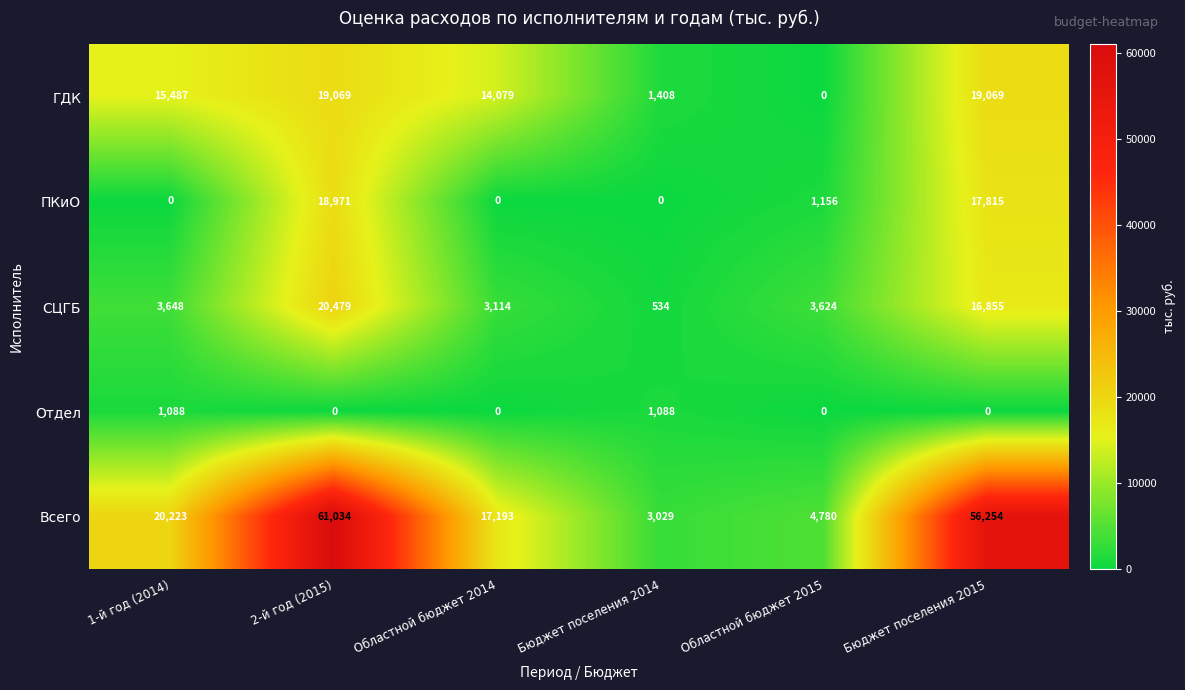

Rank the series by their maximum value, from lowest to highest.

Отдел, ПКиО, ГДК, СЦГБ, Всего